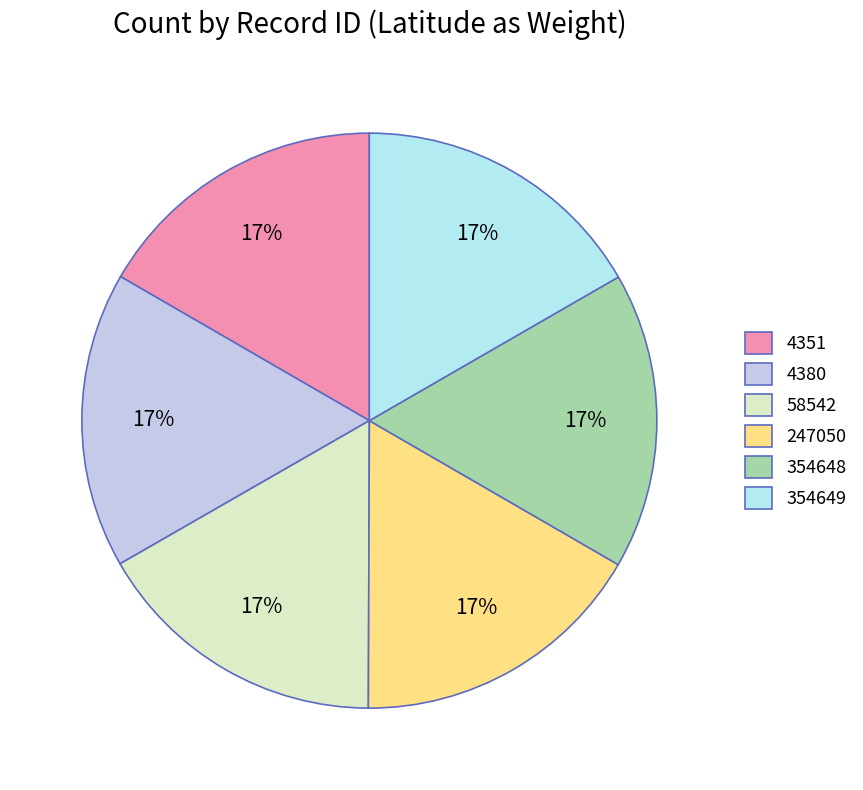

Do 4351 and 58542 together represent more than half of the pie?

No